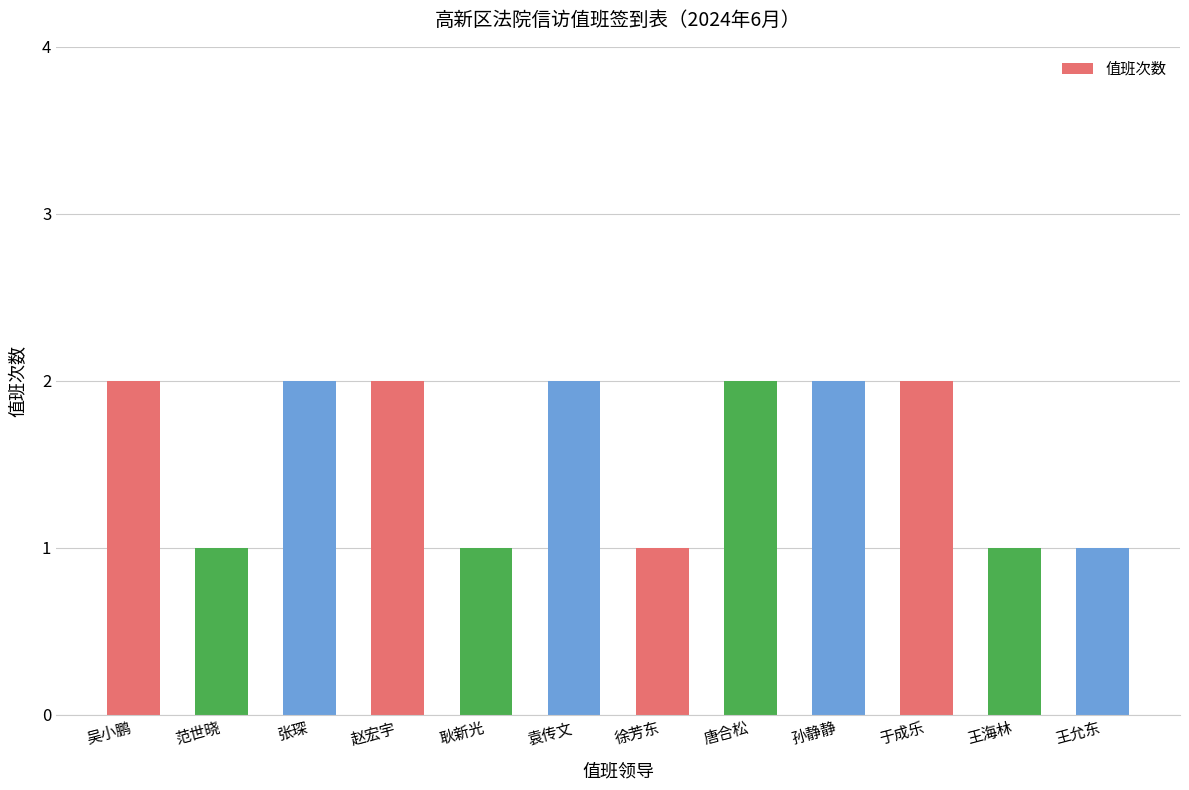

Reading right to left, list all the values displayed in this chart.

1	1	2	2	2	1	2	1	2	2	1	2